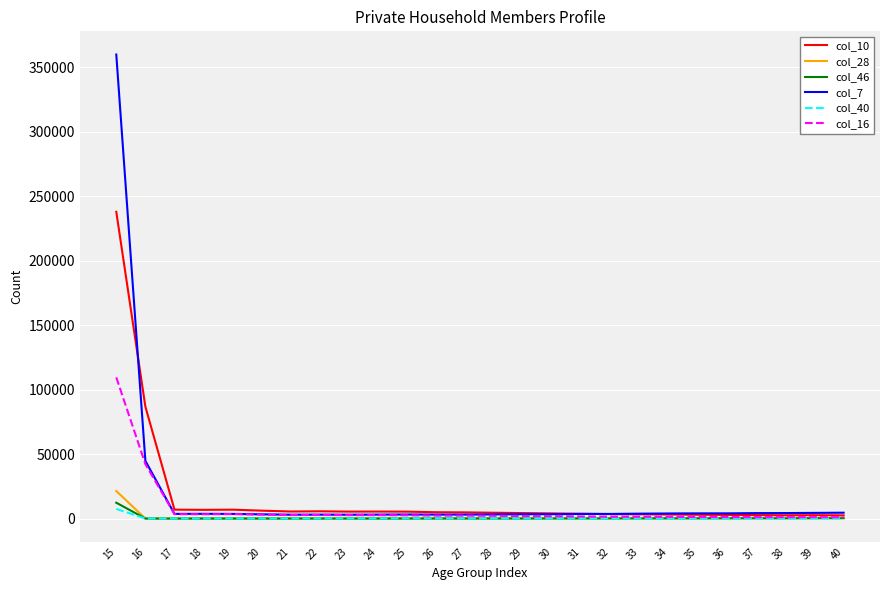

What is the greatest value displayed?

359790